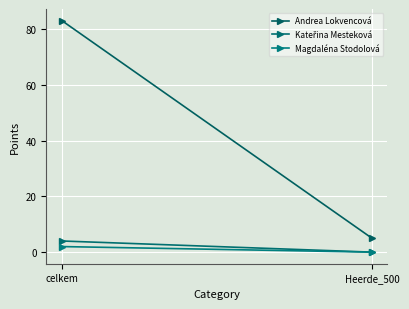

Is this an area chart (filled region under the line)?

No